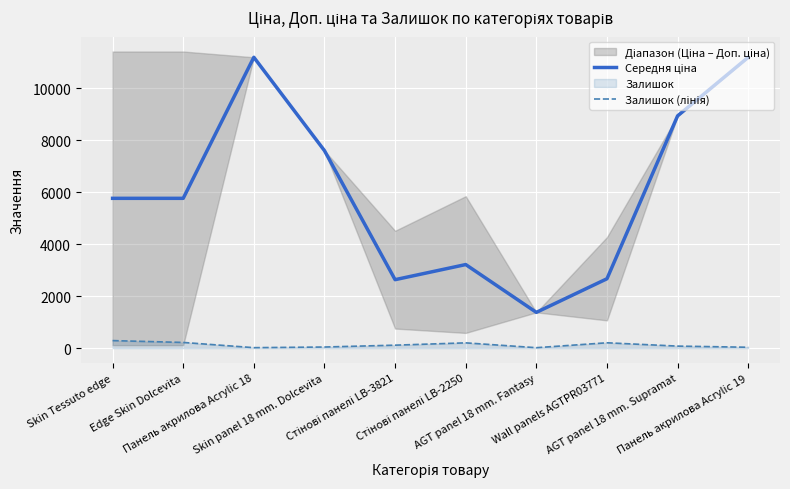

At which label is Середня ціна closest to 6281?

Skin Tessuto edge